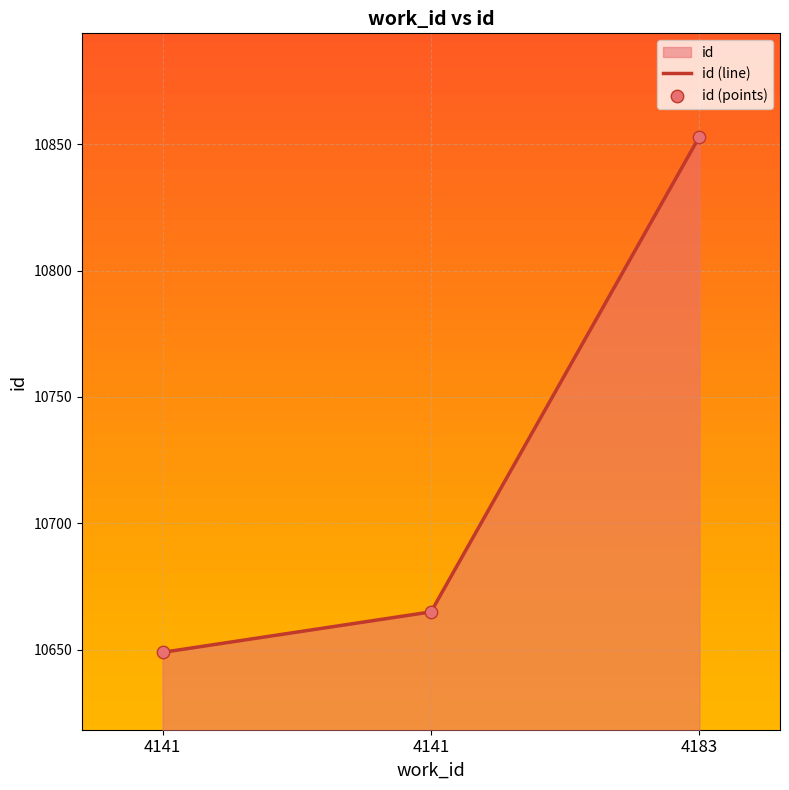

Is the value of id (line) at 4141 greater than the value of id (points) at 4183?

No